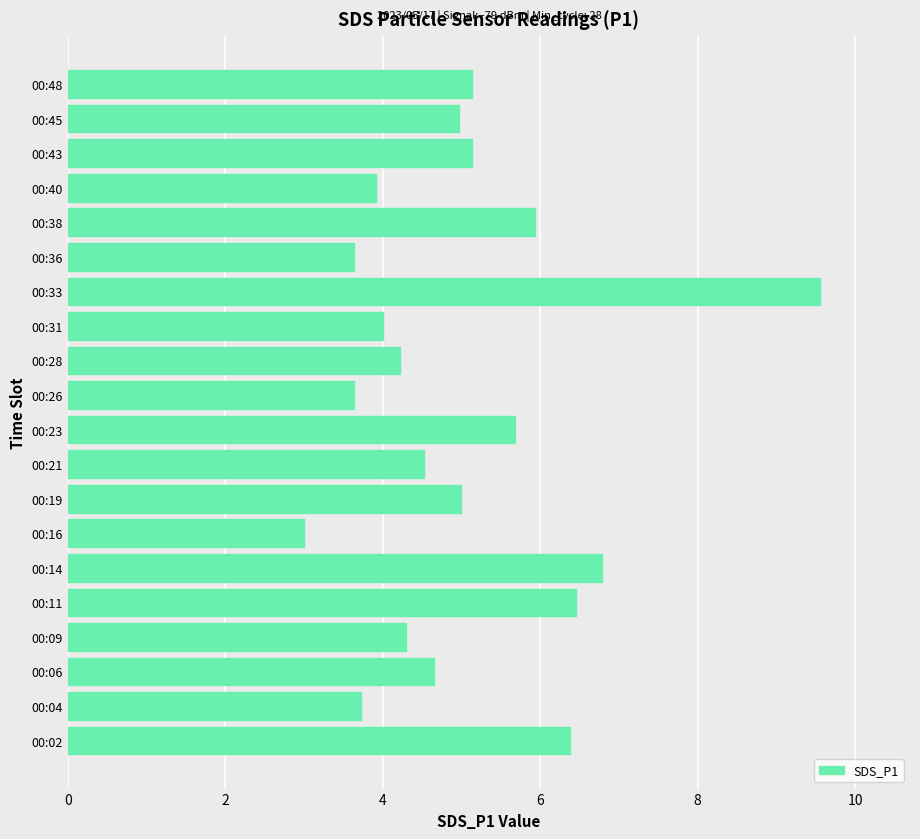

Between 00:09 and 00:31, which is larger?

00:09